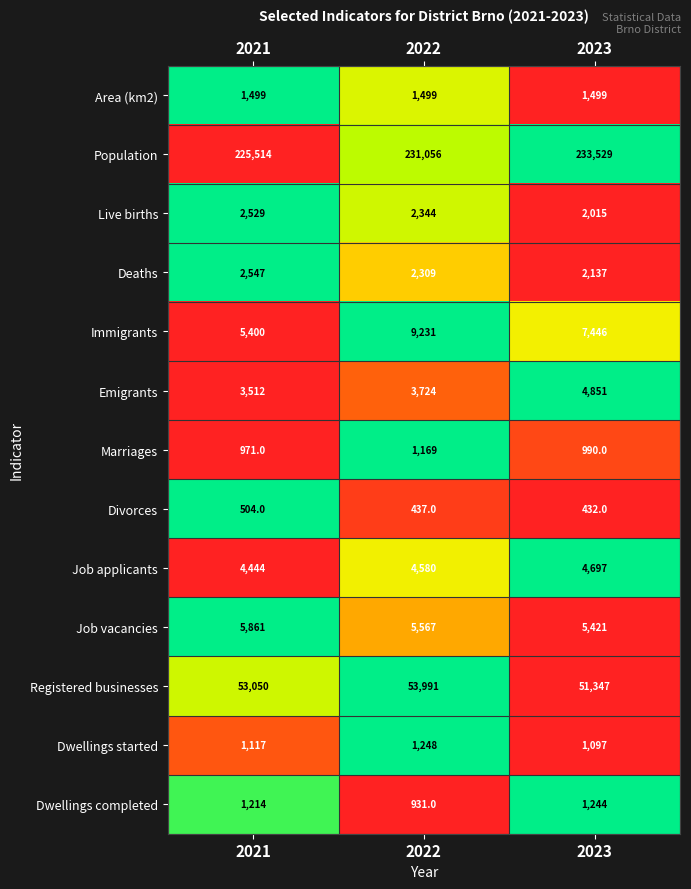

At which category is the sum across all series the highest?

2022